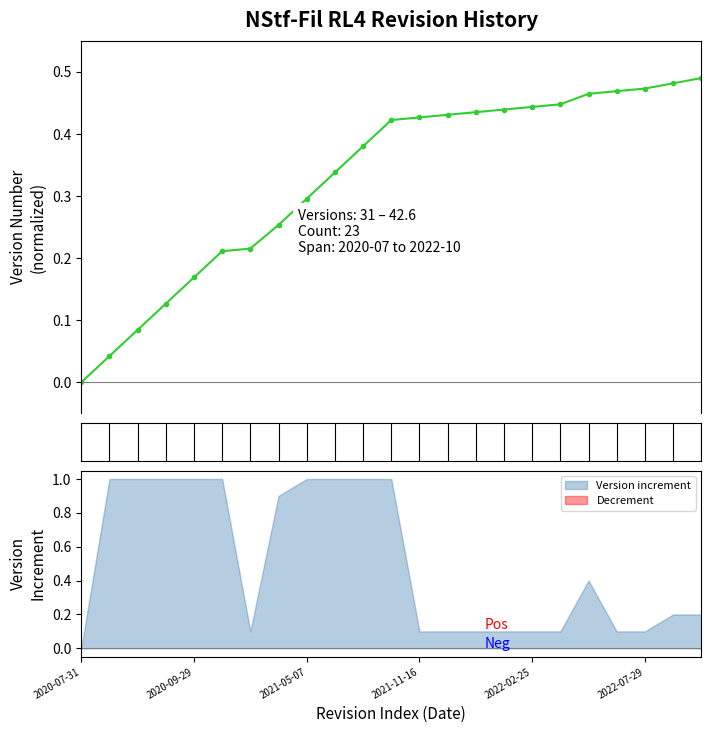

What is the sum of the values at 6 and 14?

0.7